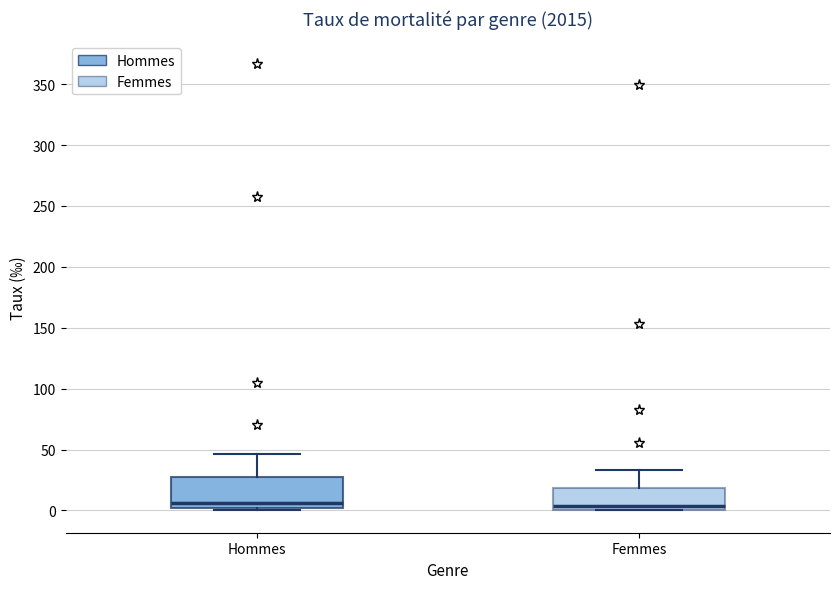

Reading left to right, transcribe this box plot: for each box, give where its median line is, the range the box spans, and where its two whiskers end, as read against the y-axis. The values are not printed on the chart, so give them approximately, as read against the axis.

Hommes: median 5, box 0 to 25, whiskers 0 (just below the box's lower edge) to 45
Femmes: median 5, box 0 to 20, whiskers 0 to 35